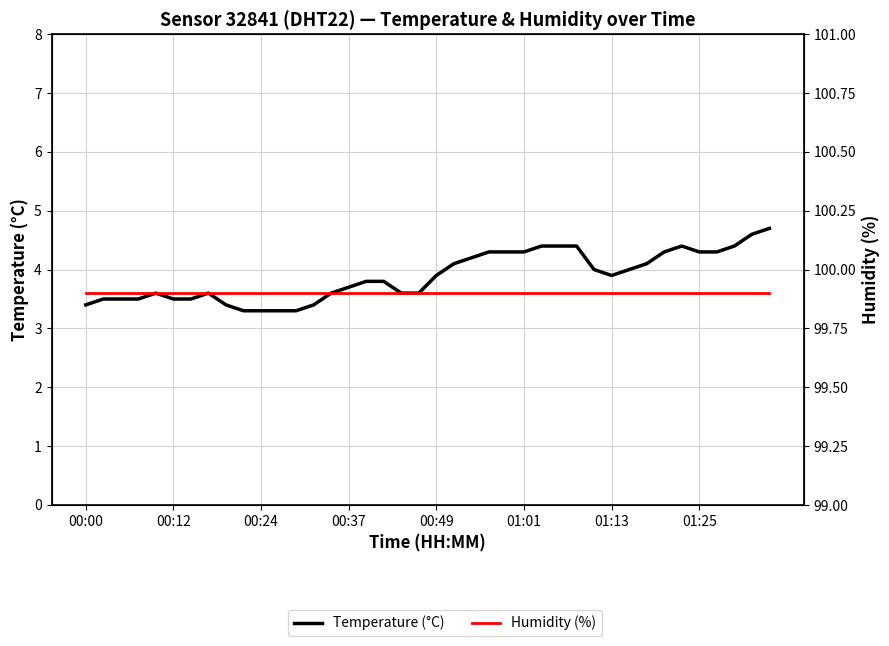

Rank the series at 14 from lowest to highest value.

Temperature (°C), Humidity (%)